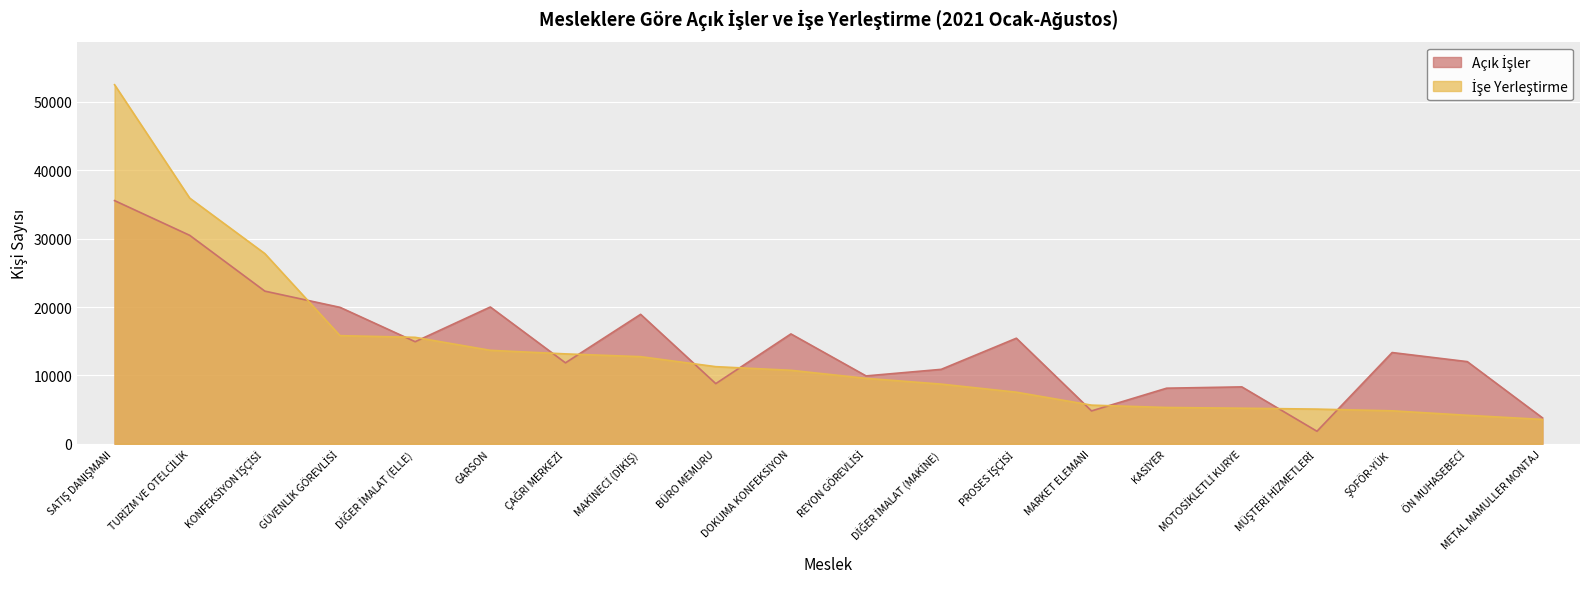

The value of İşe Yerleştirme at MARKET ELEMANI is 2760. True or false?

False